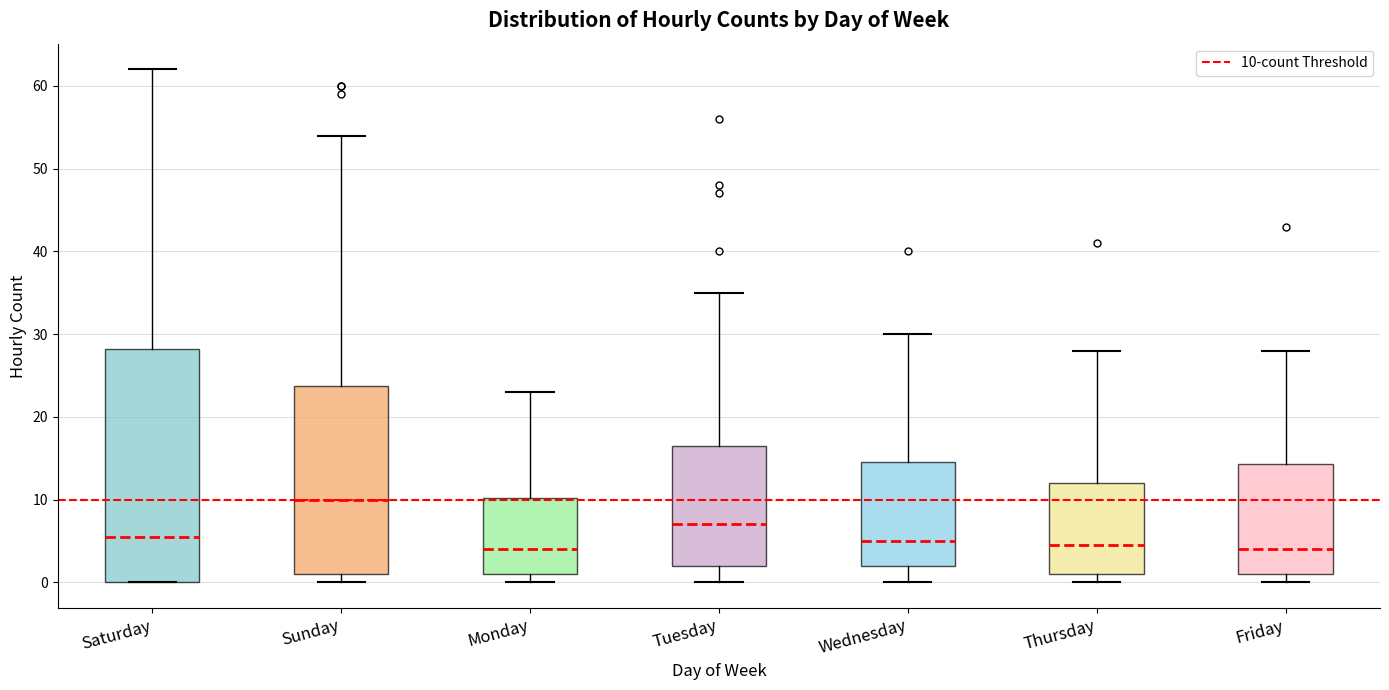

Reading left to right, transcribe this box plot: for each box, give where its median line is, the range the box spans, and where its two whiskers end, as read against the y-axis. The values are not printed on the chart, so give them approximately, as read against the axis.

Saturday: median 6, box 0 to 28, whiskers 0 to 62
Sunday: median 10, box 1 to 24, whiskers 0 to 54
Monday: median 4, box 1 to 10, whiskers 0 to 23
Tuesday: median 7, box 2 to 17, whiskers 0 to 35
Wednesday: median 5, box 2 to 15, whiskers 0 to 30
Thursday: median 5, box 1 to 12, whiskers 0 to 28
Friday: median 4, box 1 to 14, whiskers 0 to 28